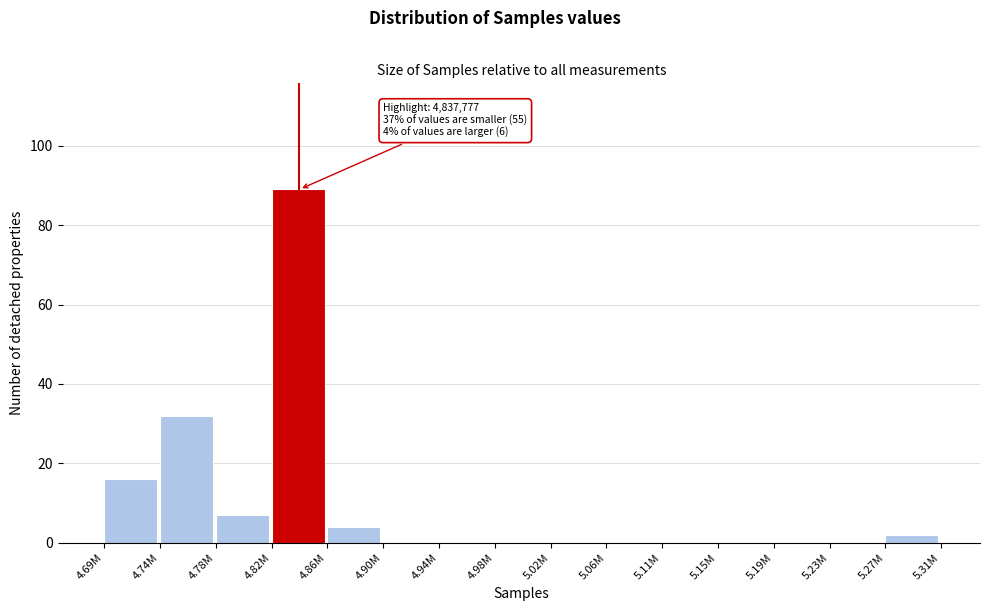

Reading left to right, extract all data points from this chart.

4.69M=16	4.74M=32	4.78M=7	4.82M=89	4.86M=4	4.90M=0	4.94M=0	4.98M=0	5.02M=0	5.06M=0	5.11M=0	5.15M=0	5.19M=0	5.23M=0	5.27M=2